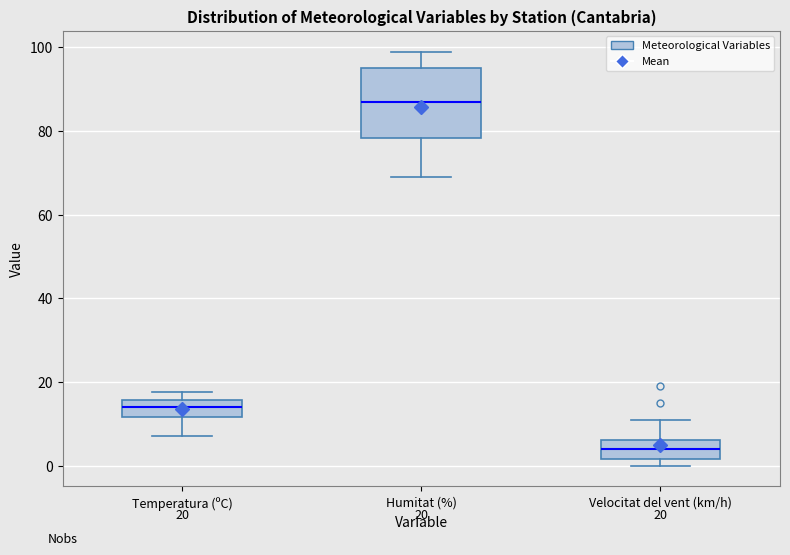

Which box's median line is the highest?

Humitat (%)